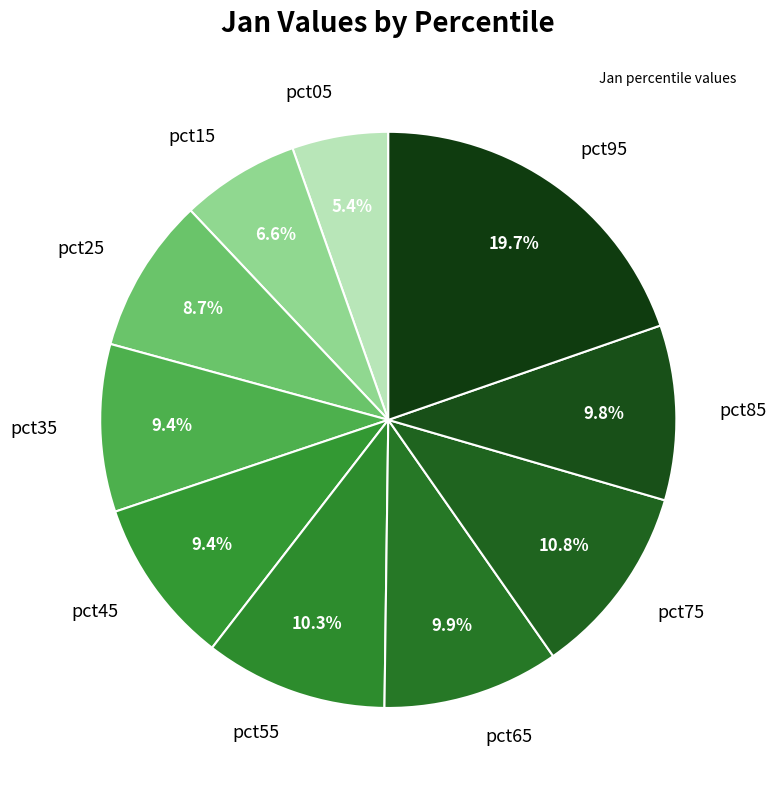

To the nearest percent, what percentage of the pie is pct05?

5%